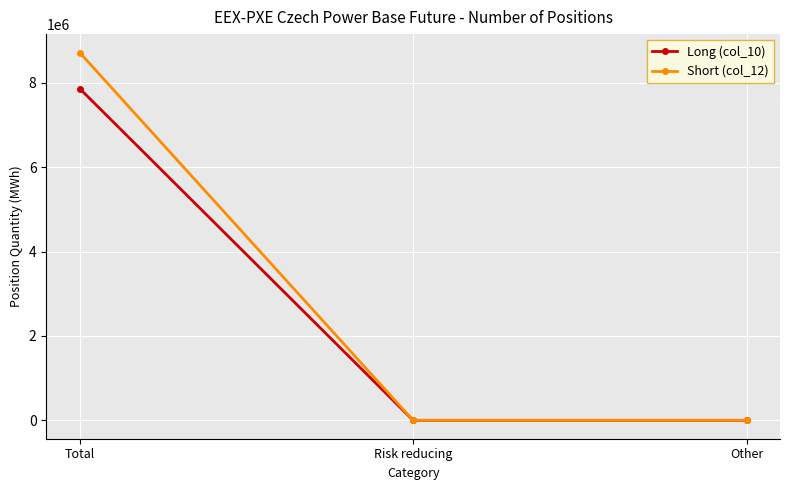

True or false: Short (col_12) has a value of 8723200 at Total.

True